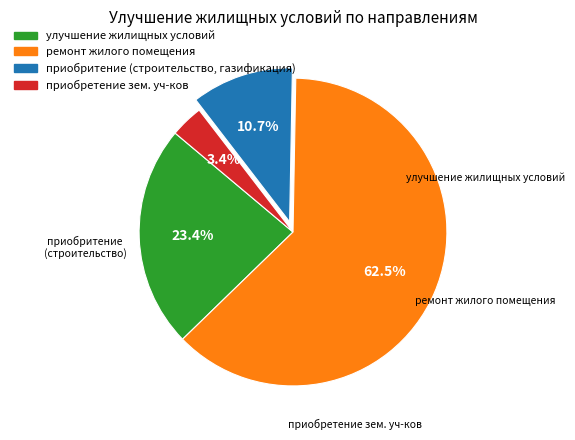

Which slice is the largest?

ремонт жилого помещения